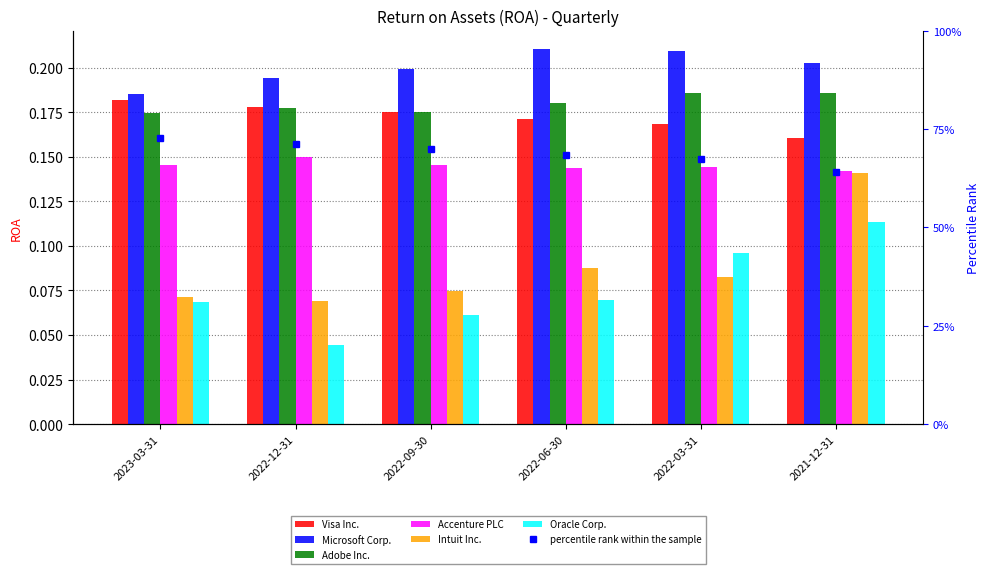

Are the bars grouped side by side (vs. stacked)?

Yes